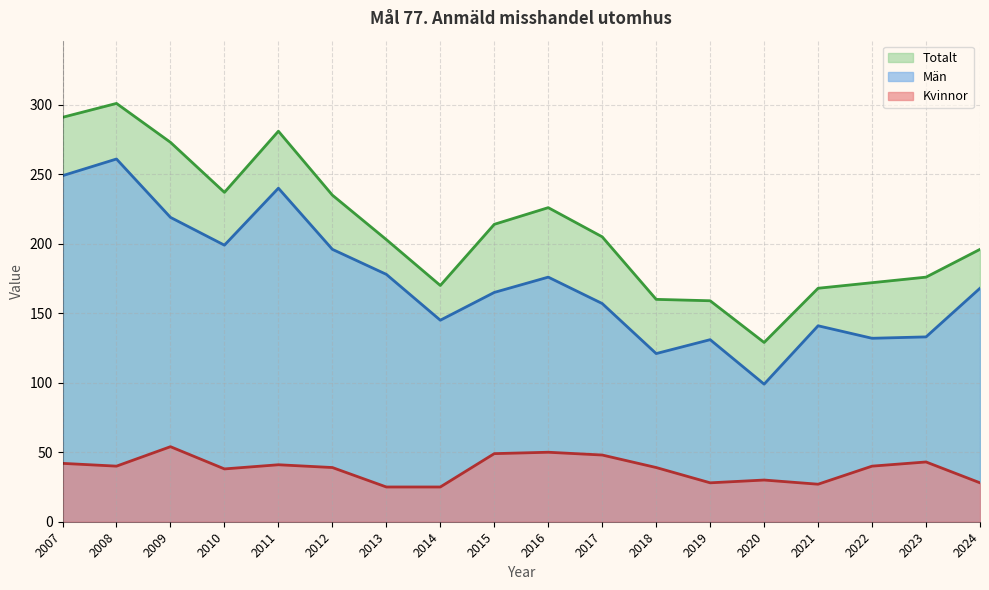

What is the sum of the Män values at 2023 and 2019?

264